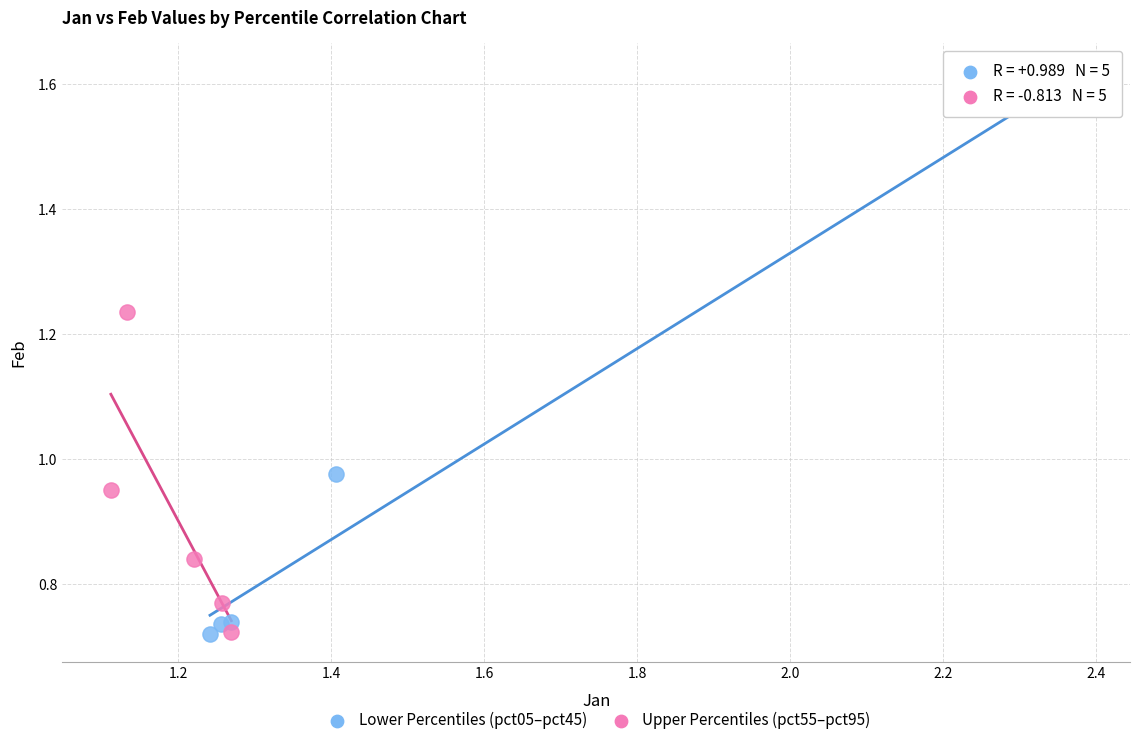

Which series reaches the maximum Y coordinate?

Lower Percentiles (pct05–pct45)